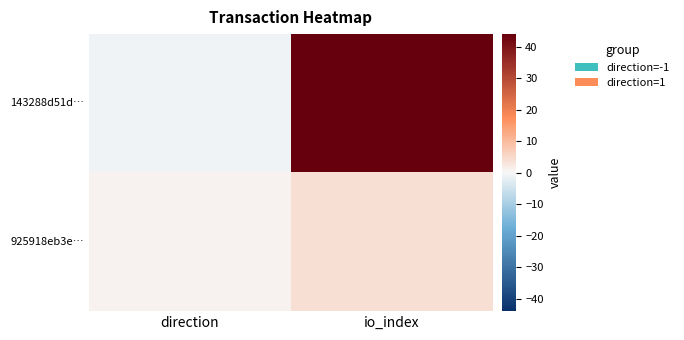

What is the total value across all series at io_index?

48